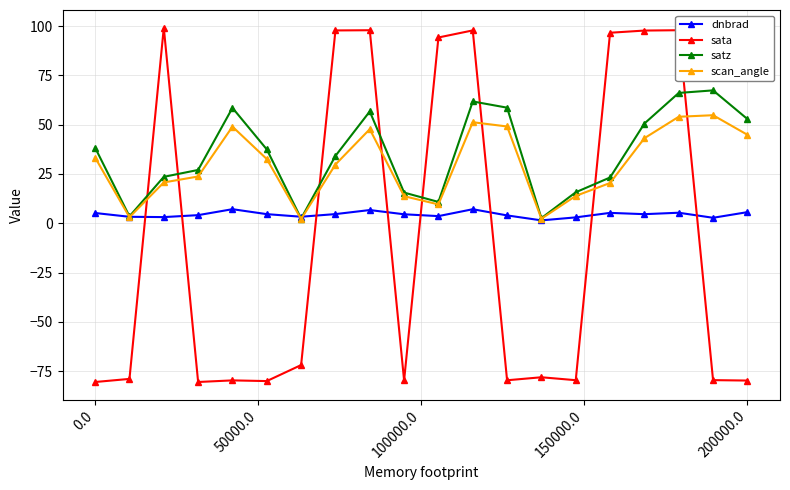

Rank the series by their maximum value, from lowest to highest.

dnbrad, scan_angle, satz, sata